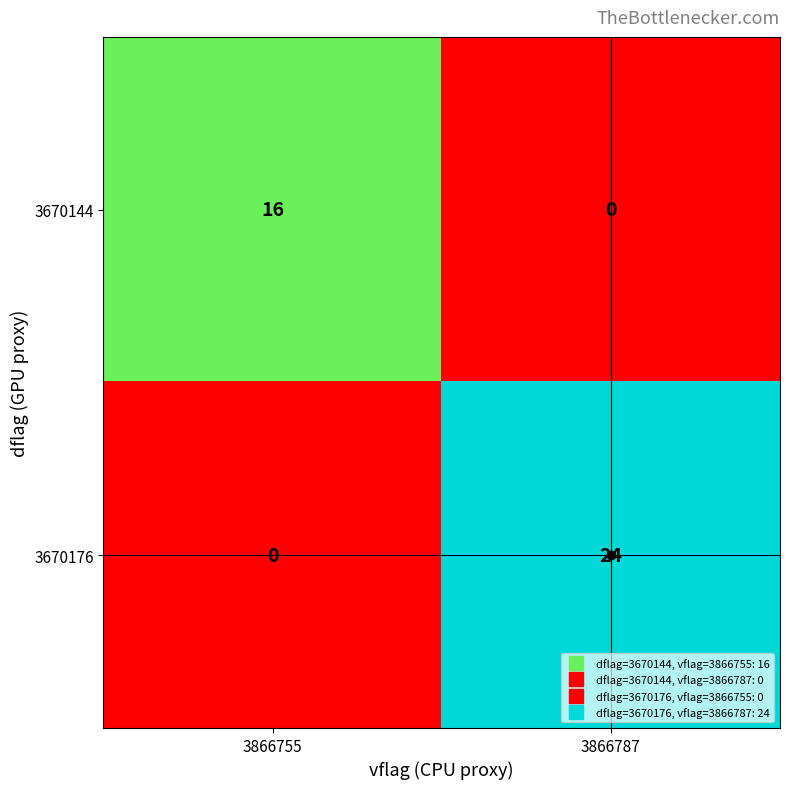

What is the total value across all series at 3866787?

24